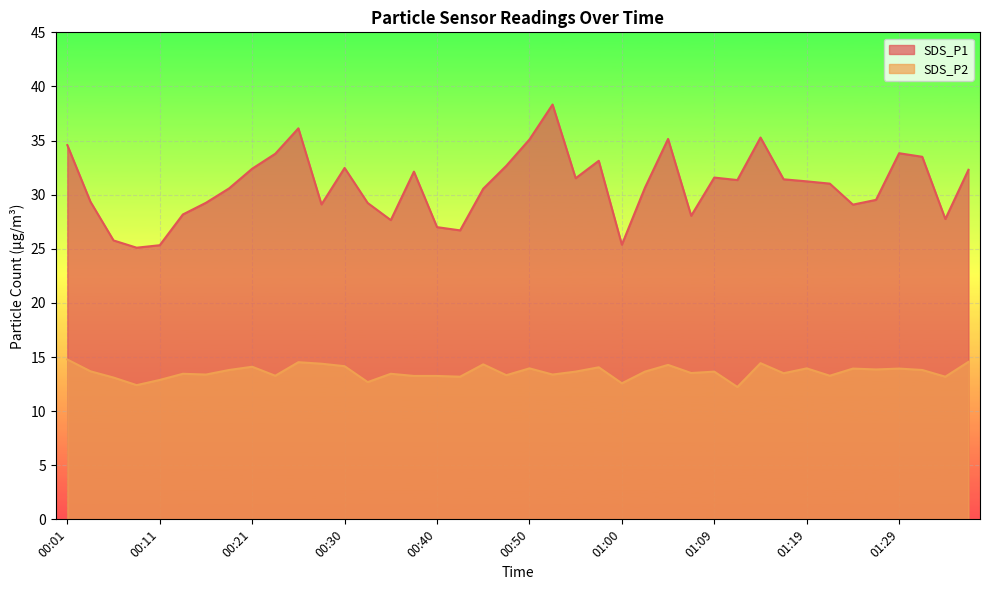

Rank the categories by SDS_P2 value from highest to lowest.

00:01, 01:36, 00:25, 01:14, 00:28, 00:45, 01:05, 00:30, 00:21, 00:57, 00:50, 01:19, 01:24, 01:29, 01:26, 00:18, 01:31, 00:03, 00:55, 01:02, 01:09, 01:07, 01:17, 00:13, 00:35, 00:16, 00:52, 00:47, 00:23, 01:22, 00:38, 00:40, 00:42, 01:34, 00:06, 00:11, 00:33, 01:00, 00:08, 01:12